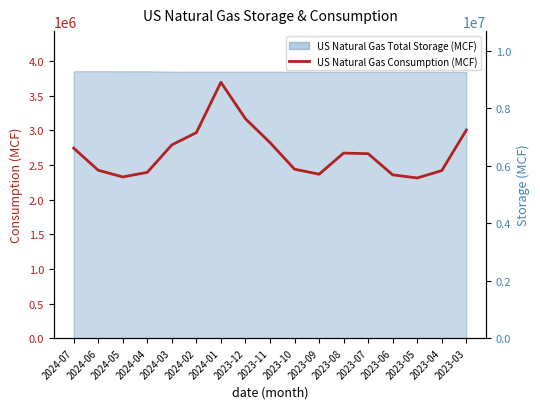

What is the approximate value at 2023-03, to the nearest 50?

3006350